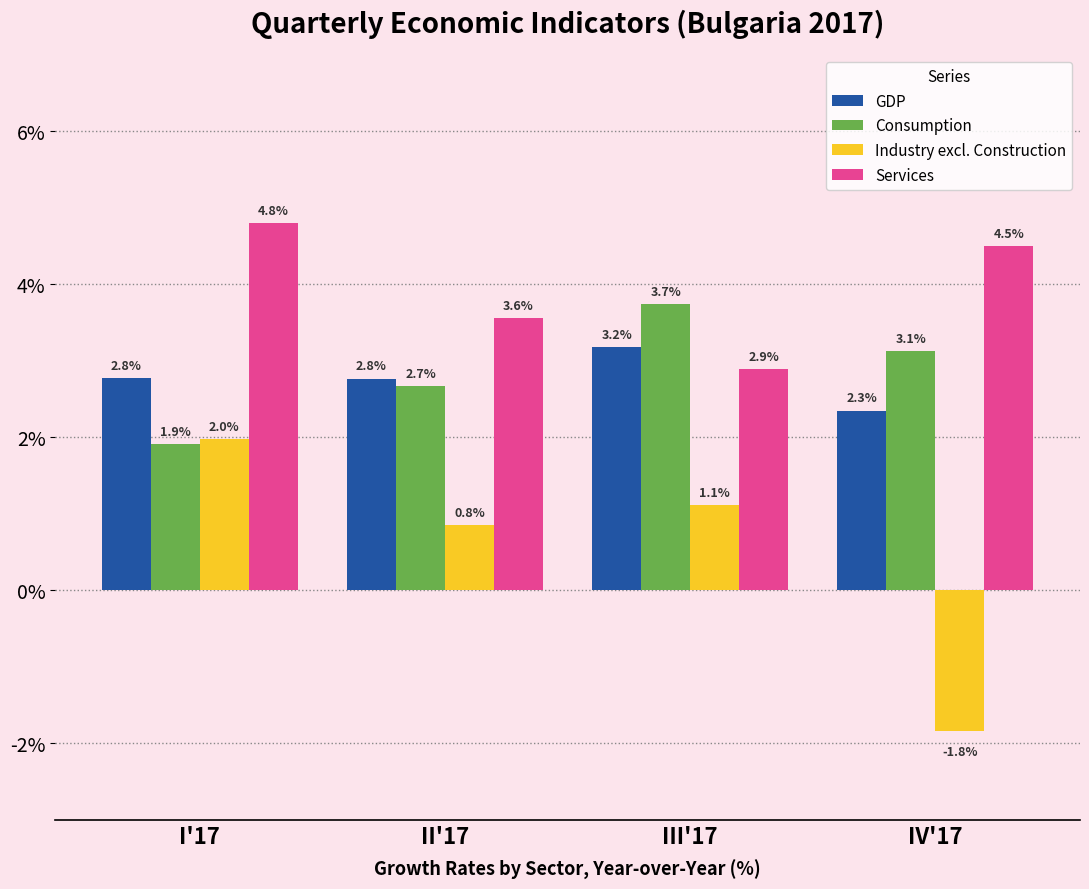

Reading left to right, extract all data points from this chart.

GDP: 2.8	2.8	3.2	2.3
Consumption: 1.9	2.7	3.7	3.1
Industry excl. Construction: 2.0	0.8	1.1	-1.8
Services: 4.8	3.6	2.9	4.5